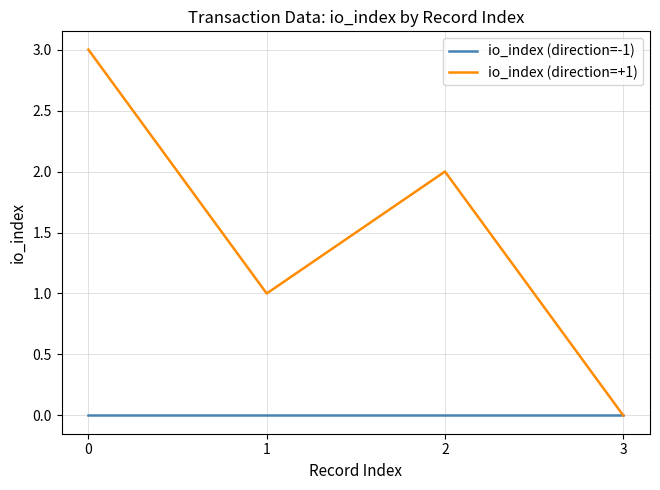

At which label does io_index (direction=+1) reach its minimum?

3